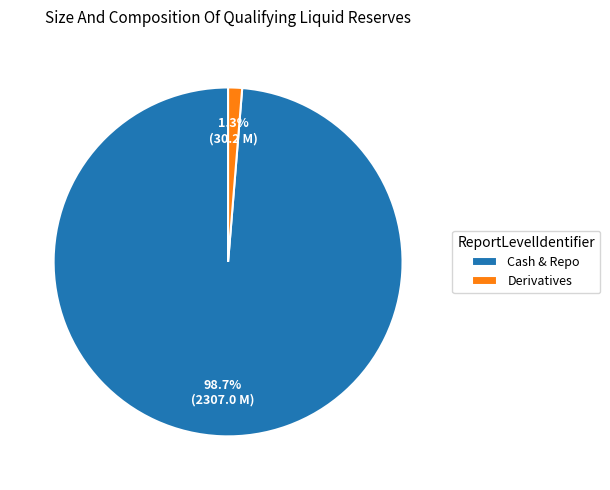

Is it true that Cash & Repo is 99% of the pie?

True